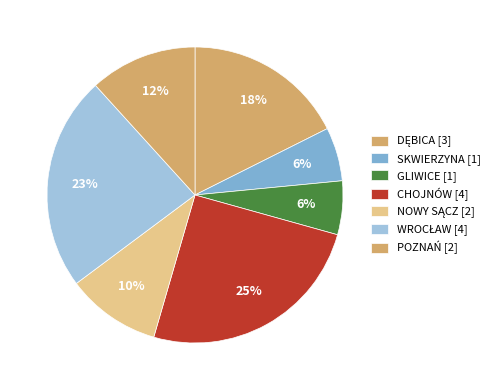

How many slices are in this pie chart?

7